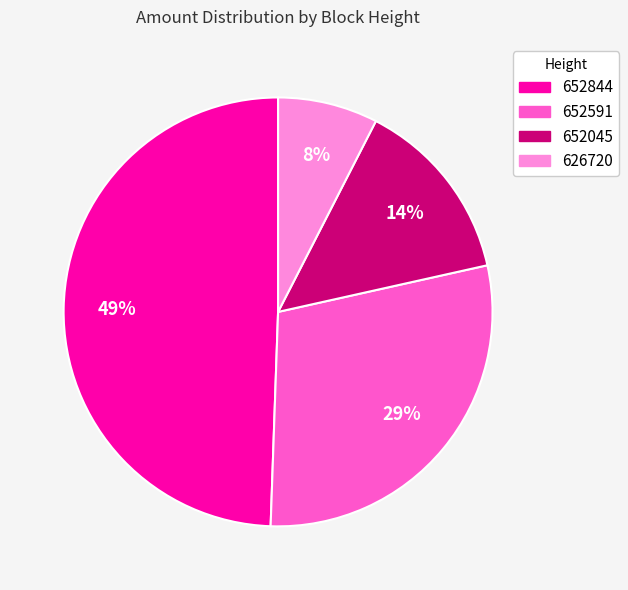

What percentage is the 652045 slice, to the nearest percent?

14%